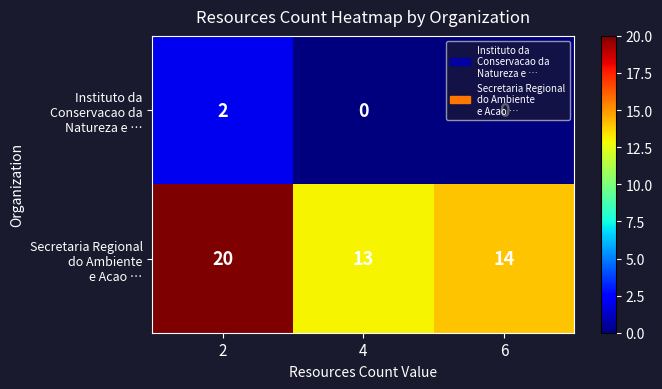

What is the total value across all series at 6?

14